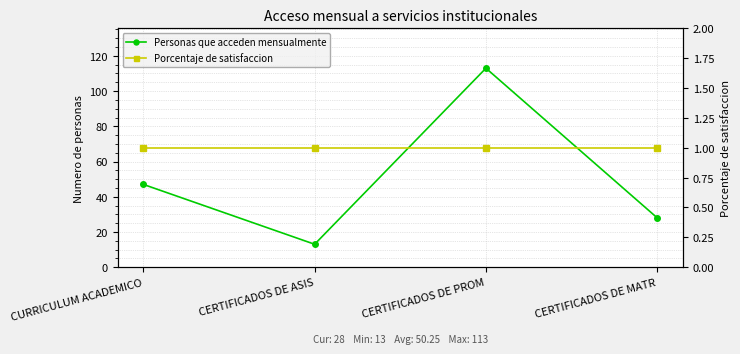

True or false: Porcentaje de satisfaccion and Personas que acceden mensualmente cross at least once.

False